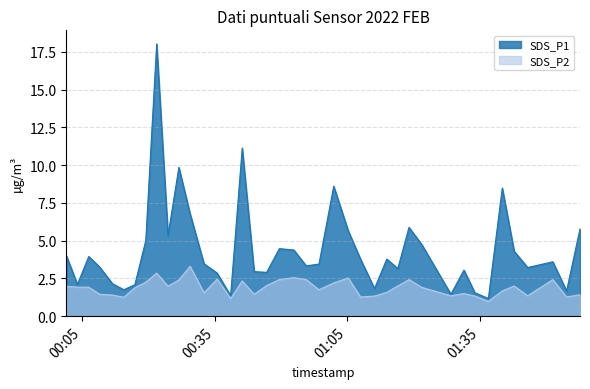

What is the sum of all SDS_P1 values?

176.2